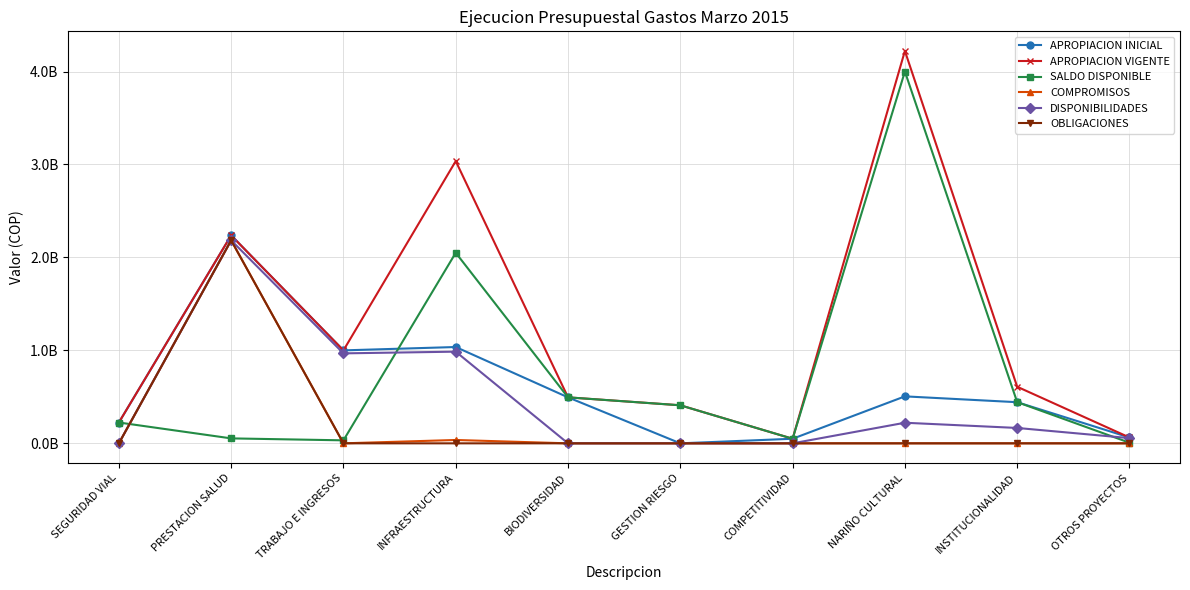

Which series has the largest range (max minus min)?

APROPIACION VIGENTE